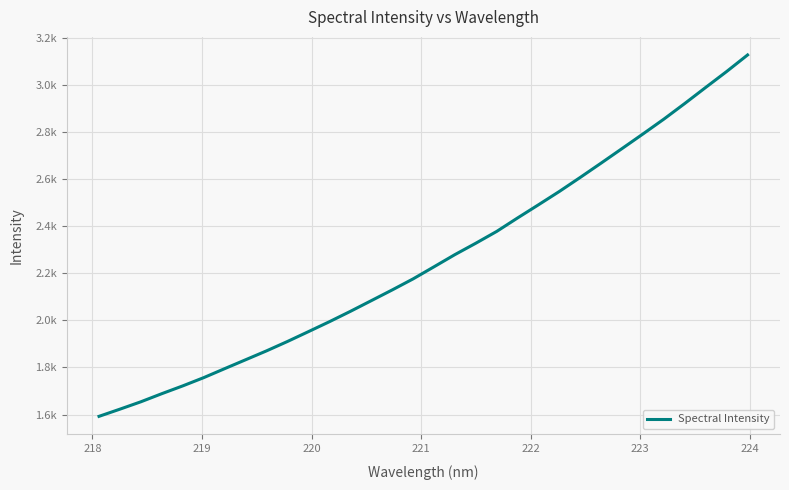

What is the sum of all values?

72233.8